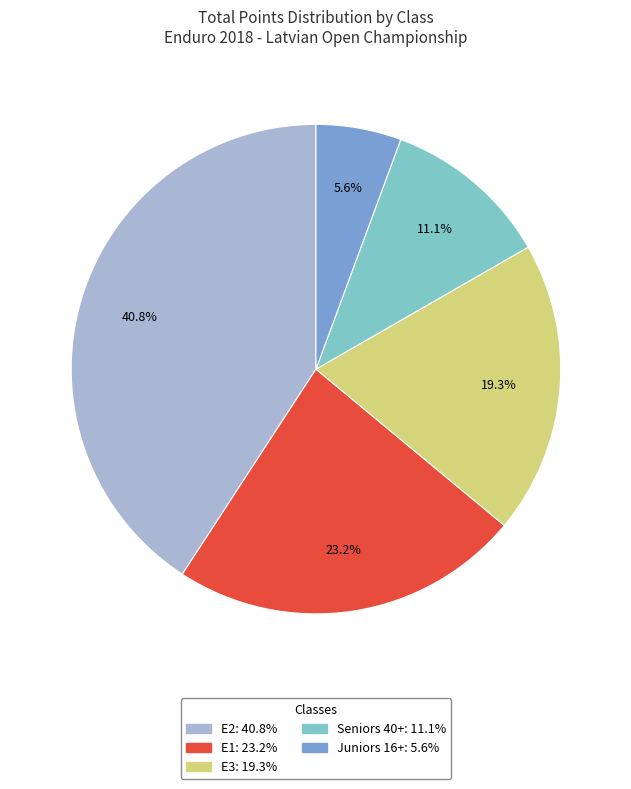

Rank the categories by value from lowest to highest.

Juniors 16+, Seniors 40+, E3, E1, E2